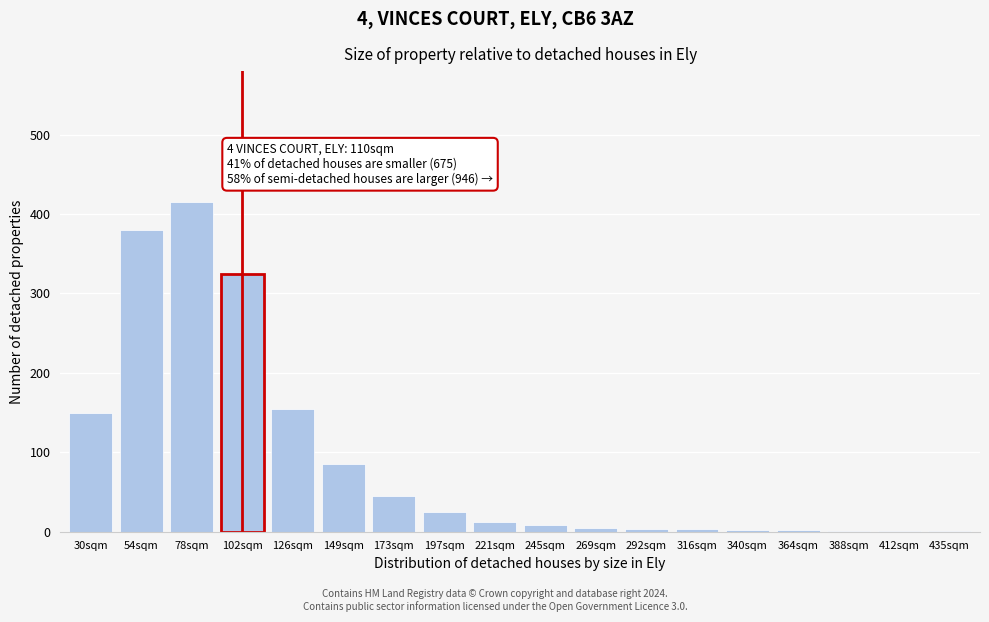

True or false: the data shows 12 at 221sqm.

True